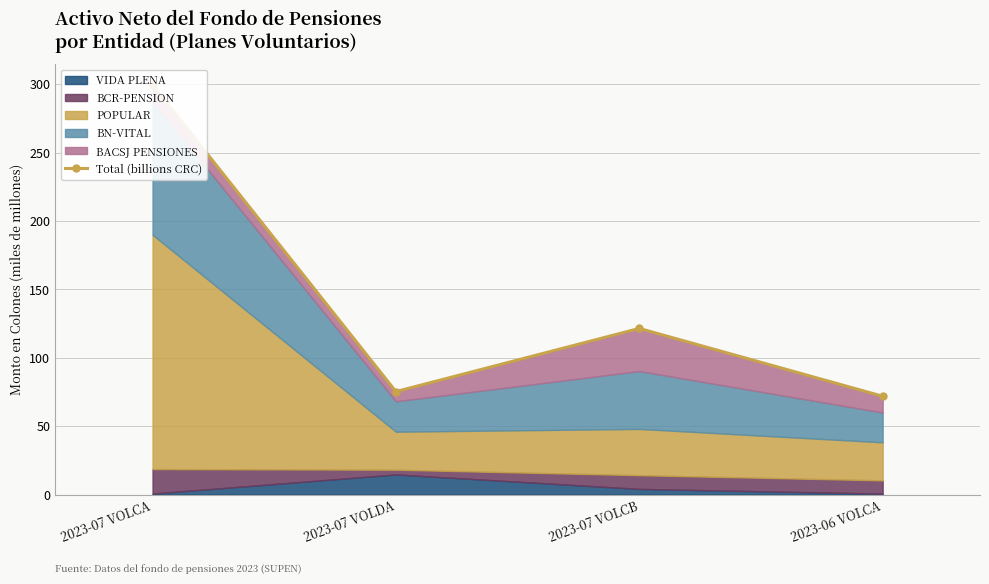

Rank the categories by value from lowest to highest.

2023-06 VOLCA, 2023-07 VOLDA, 2023-07 VOLCB, 2023-07 VOLCA